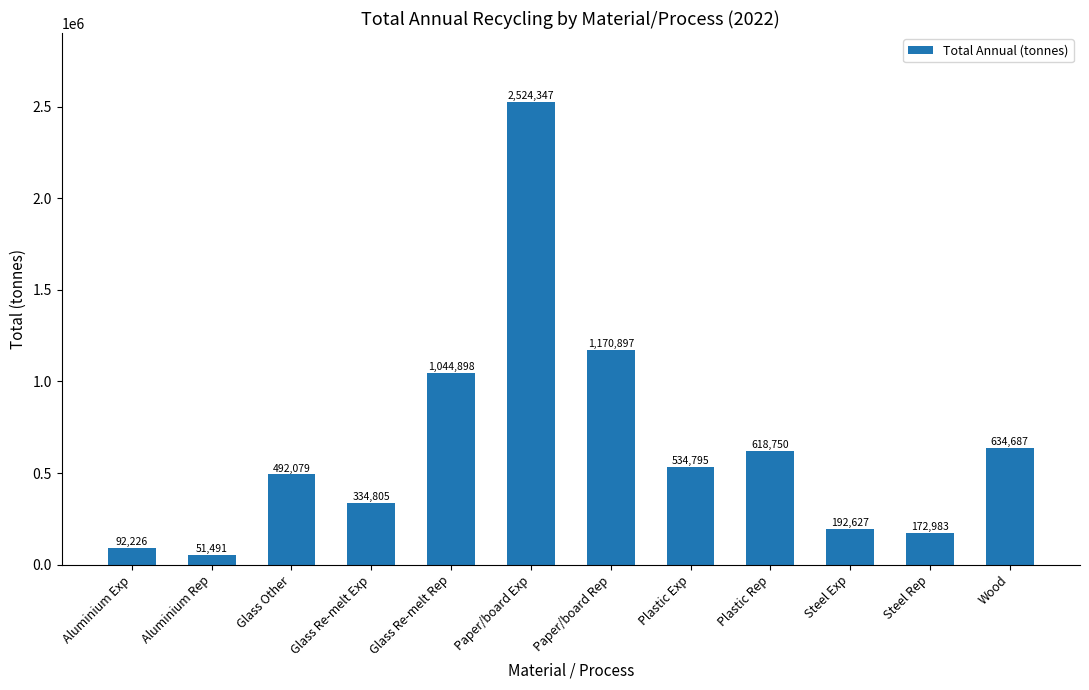

What is the difference between the maximum and second lowest values?

2432120.6